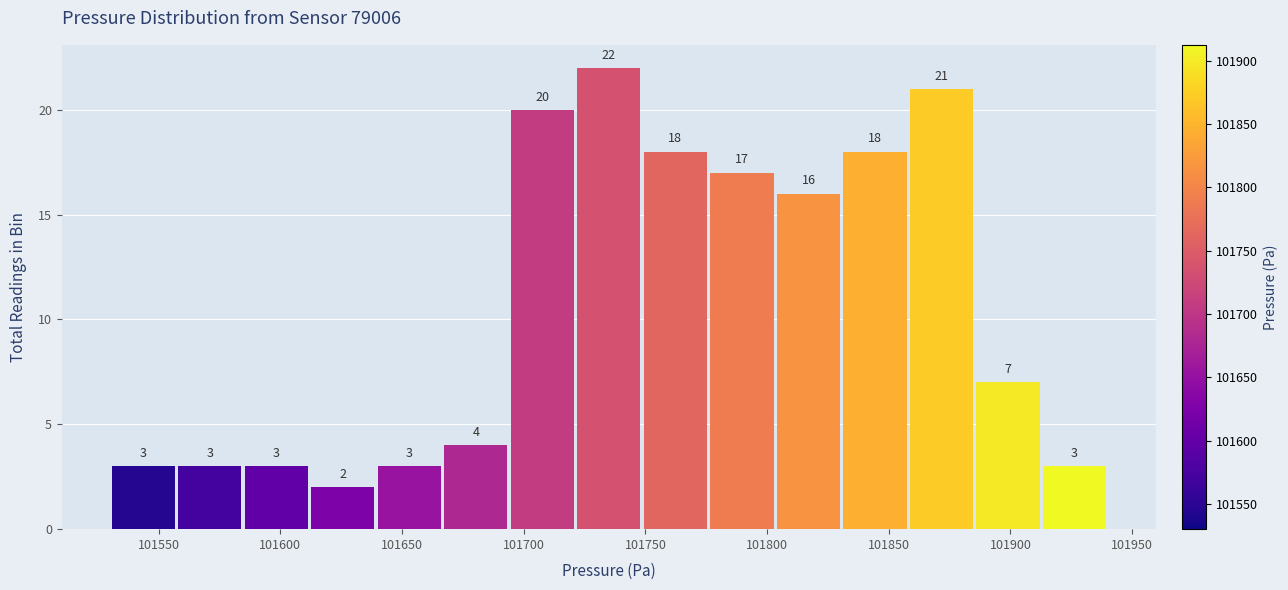

Reading left to right, transcribe this chart: for each bar, give the range it covers on the x-axis and its height. The bar edges are not printed on the chart, so give them approximately, as read against the axis.

101530 to 101555: 3
101555 to 101585: 3
101585 to 101610: 3
101610 to 101640: 2
101640 to 101665: 3
101665 to 101695: 4
101695 to 101720: 20
101720 to 101750: 22
101750 to 101775: 18
101775 to 101805: 17
101805 to 101830: 16
101830 to 101860: 18
101860 to 101885: 21
101885 to 101915: 7
101915 to 101940: 3